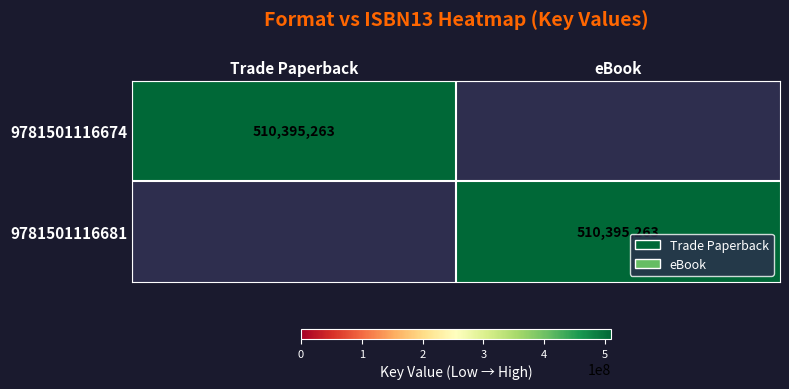

The 9781501116681 series shows 510395263 at eBook. True or false?

True